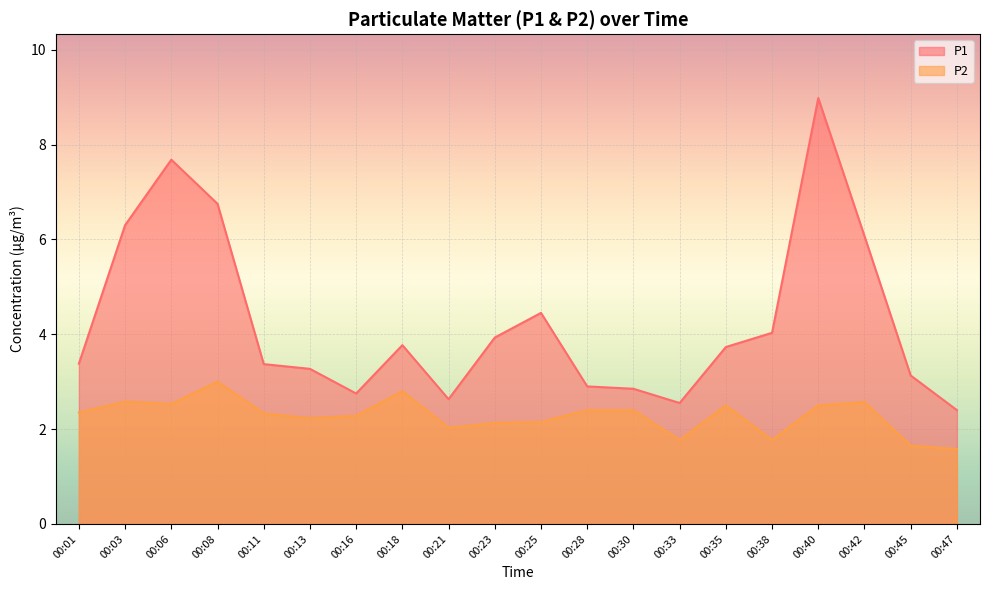

Between 00:23 and 00:03, which is larger?

00:03